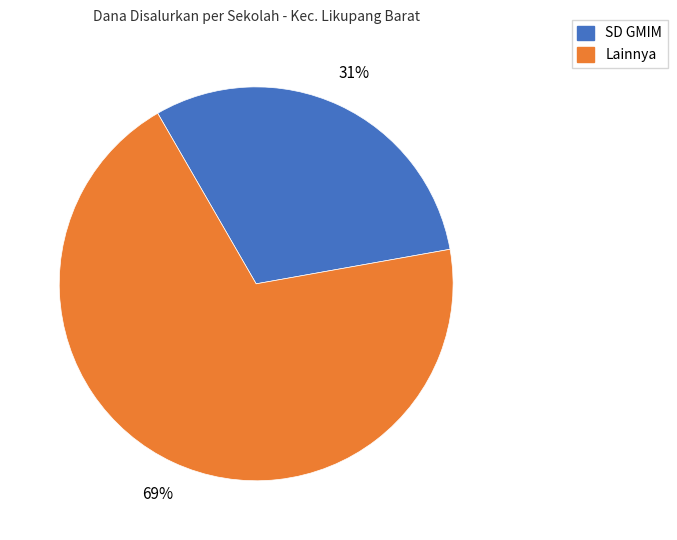

To the nearest percent, what percentage of the pie is SD GMIM?

31%